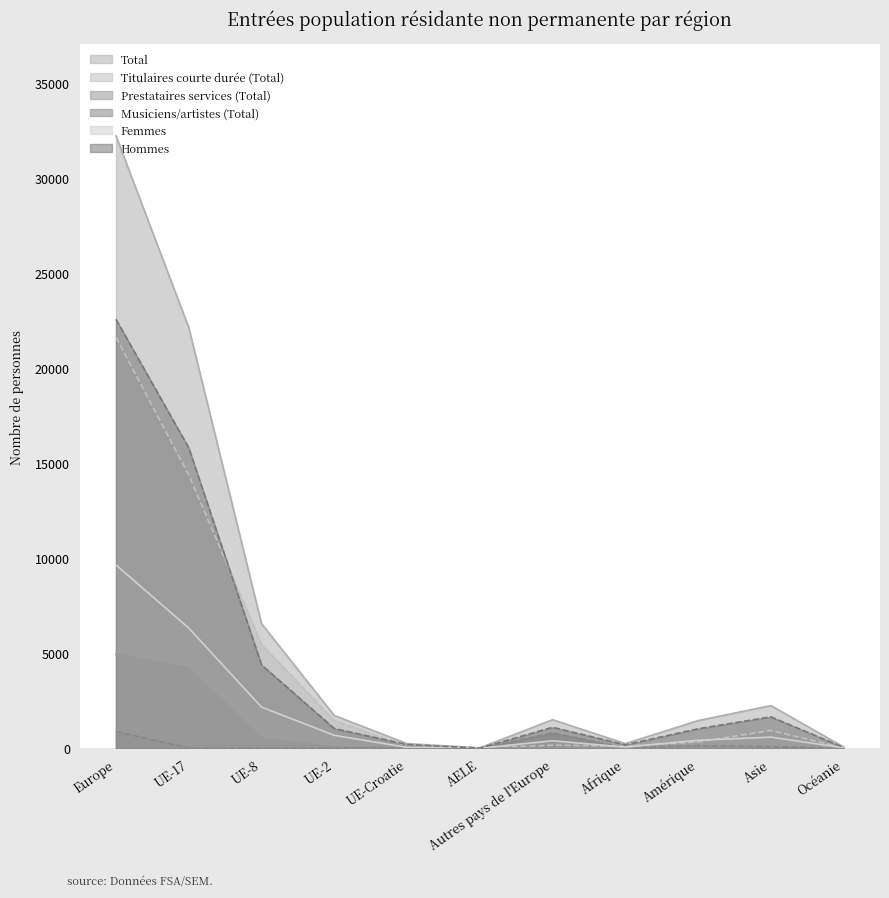

What is the sum of all Hommes values?

48081